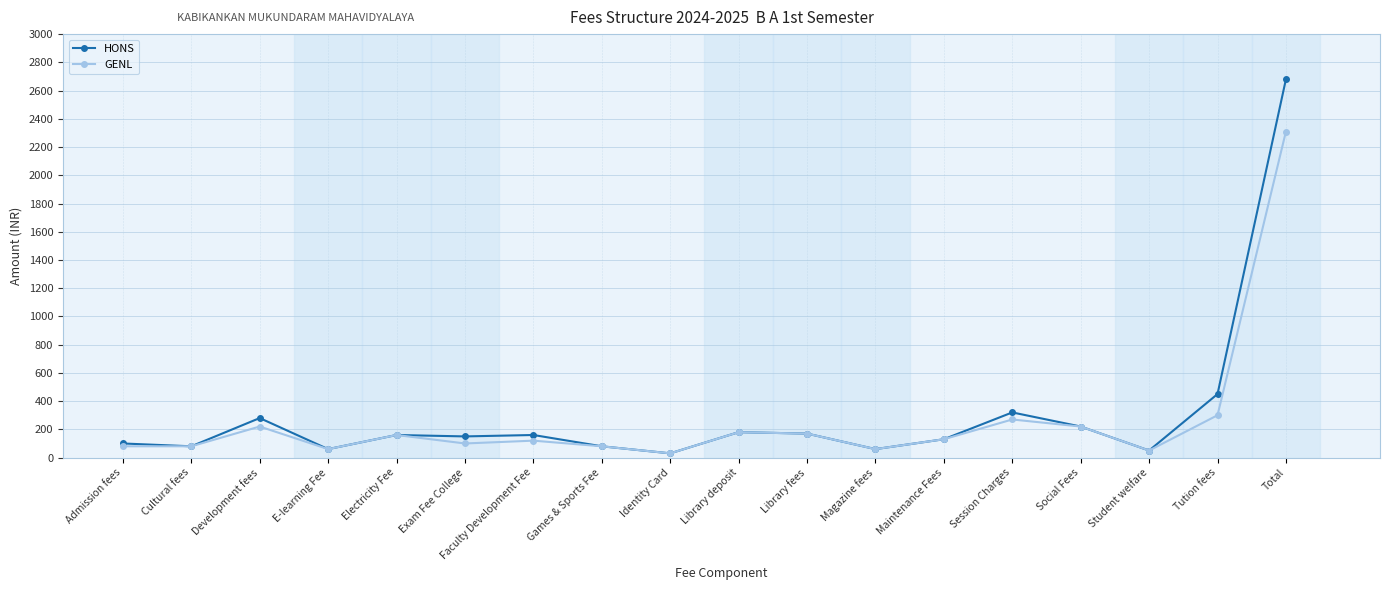

What is the value of the GENL point at the 4th from the left?

60